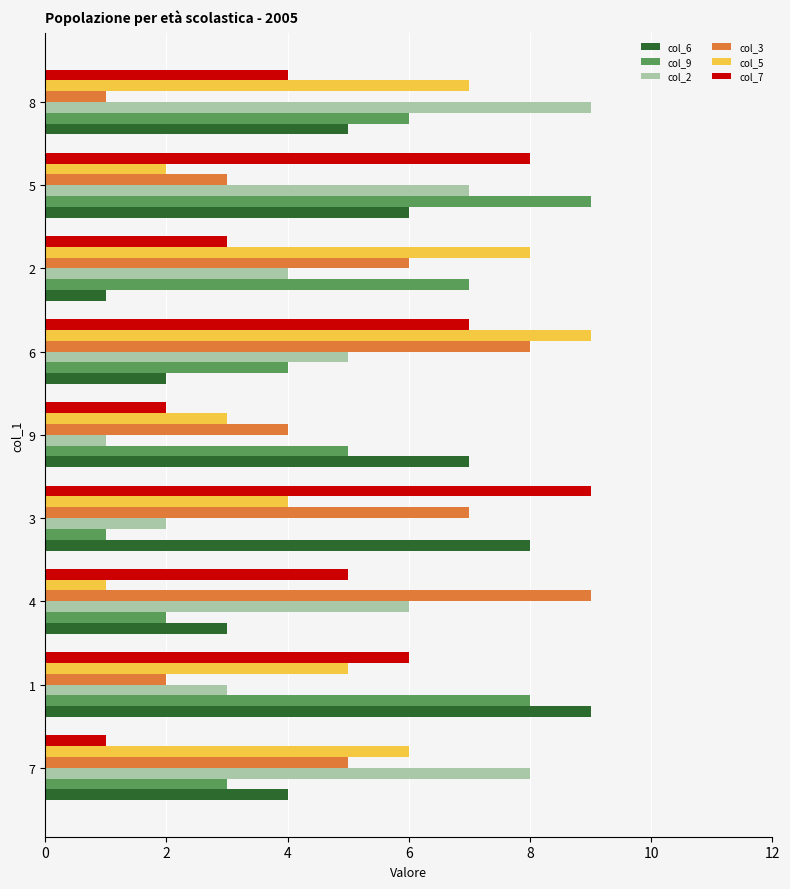

At 8, list the series in order from smallest to largest.

col_3, col_7, col_6, col_9, col_5, col_2